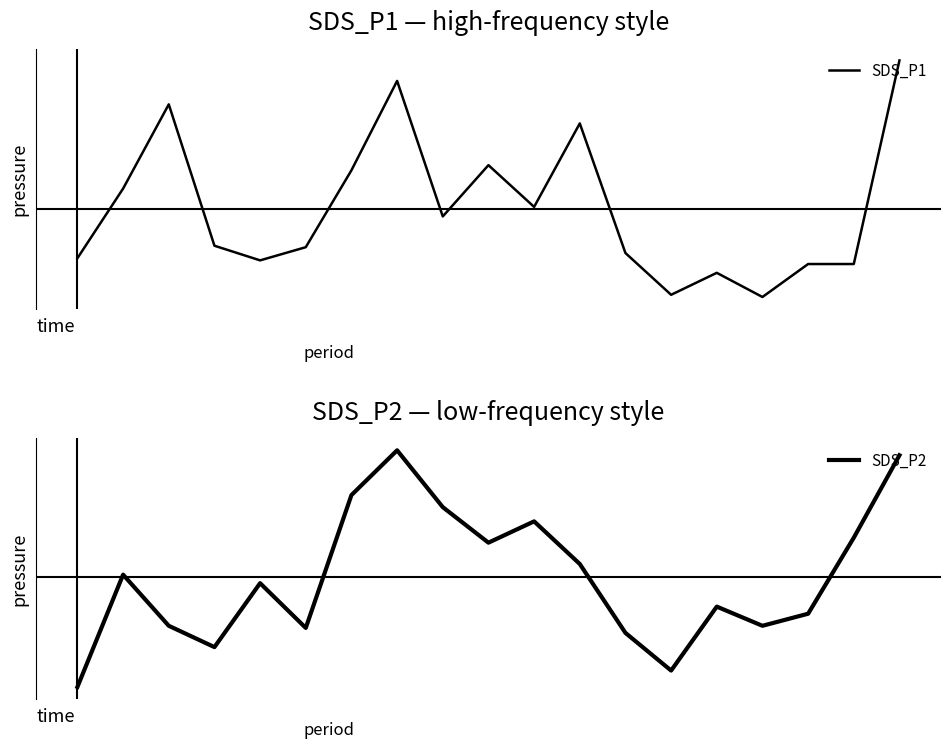

Reading left to right, extract all data points from this chart.

SDS_P1: 0=-0.7	1=0.3	2=1.4	3=-0.5	4=-0.7	5=-0.5	6=0.5	7=1.8	8=-0.1	9=0.6	10=0.0	11=1.2	12=-0.6	13=-1.2	14=-0.9	15=-1.2	16=-0.7	17=-0.7	18=2.0
SDS_P2: 0=-1.5	1=0.0	2=-0.7	3=-1.0	4=-0.1	5=-0.7	6=1.2	7=1.8	8=1.0	9=0.5	10=0.8	11=0.2	12=-0.8	13=-1.3	14=-0.4	15=-0.7	16=-0.5	17=0.6	18=1.7